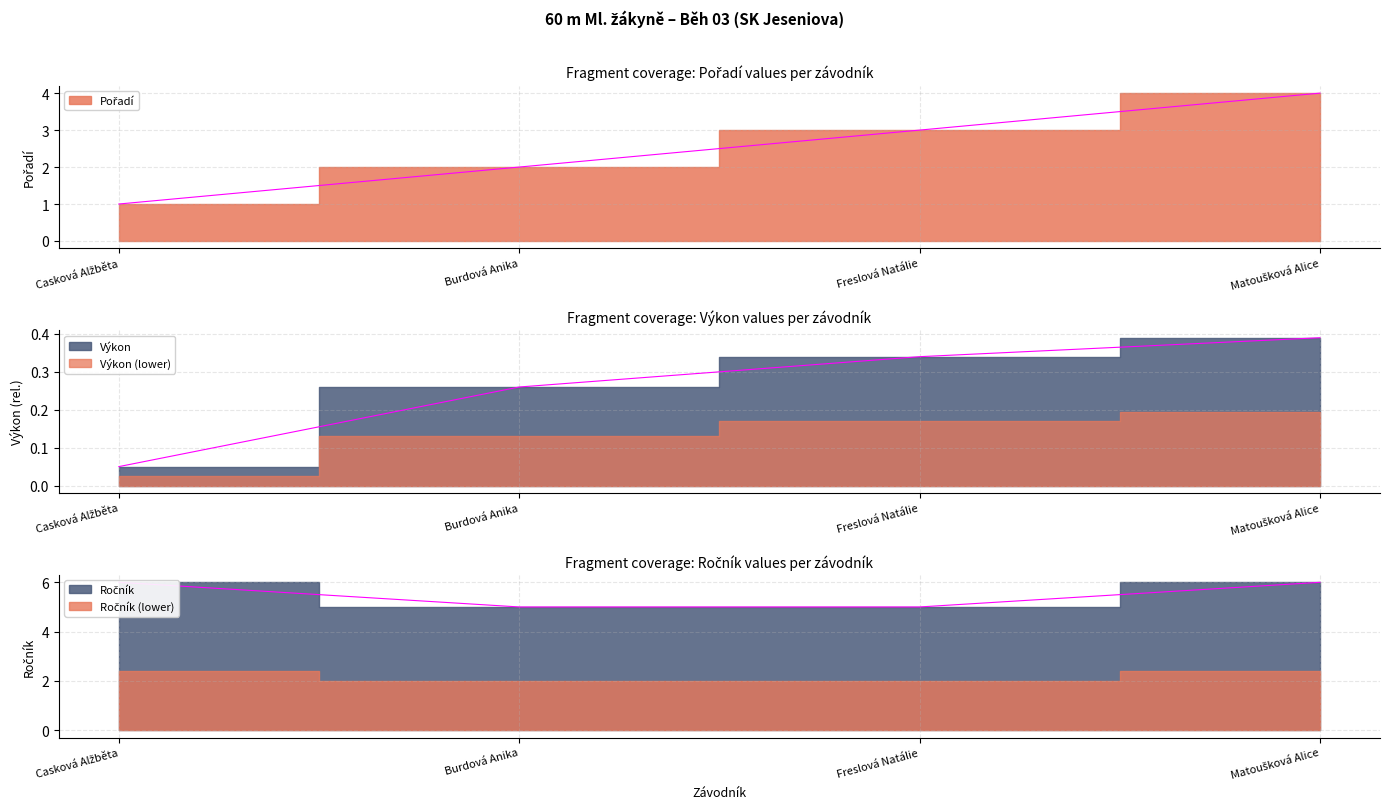

Reading right to left, transcribe all the data shown in this chart.

Pořadí: Matoušková Alice=4.0	Freslová Natálie=3.0	Burdová Anika=2.0	Casková Alžběta=1.0
Výkon: Matoušková Alice=0.4	Freslová Natálie=0.3	Burdová Anika=0.3	Casková Alžběta=0.1
Ročník: Matoušková Alice=6.0	Freslová Natálie=5.0	Burdová Anika=5.0	Casková Alžběta=6.0